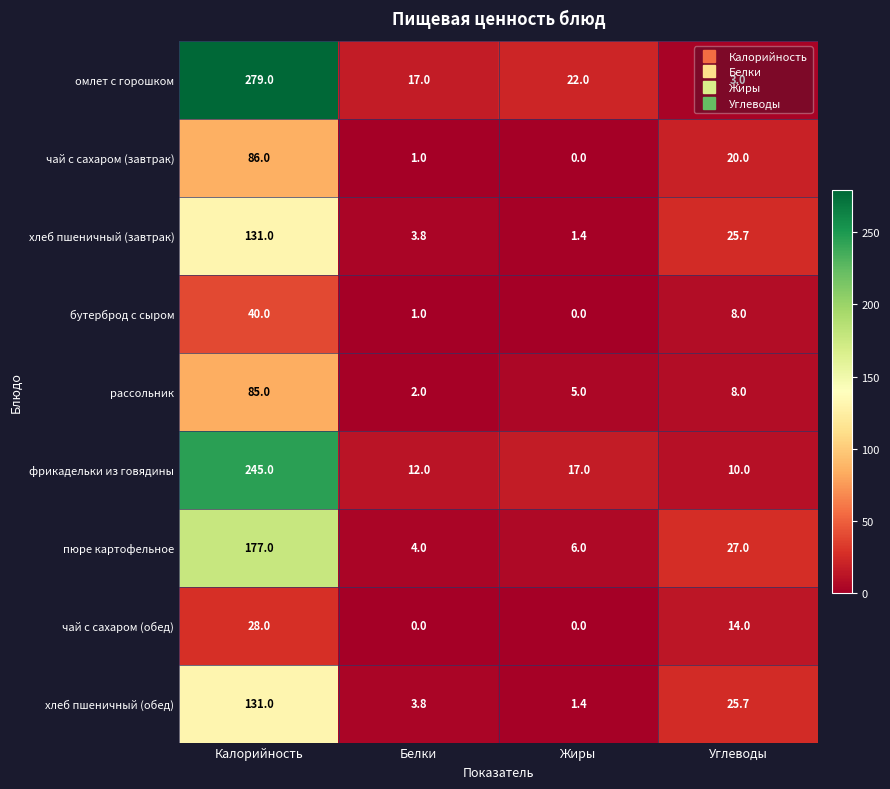

What is the average value of the пюре картофельное series?

53.5